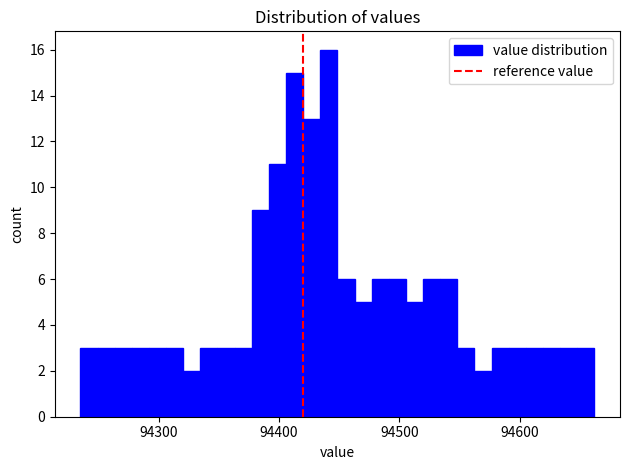

Around what value on the x-axis is the tallest bar? Give the approximate position of its centre, as read against the axis.

94440